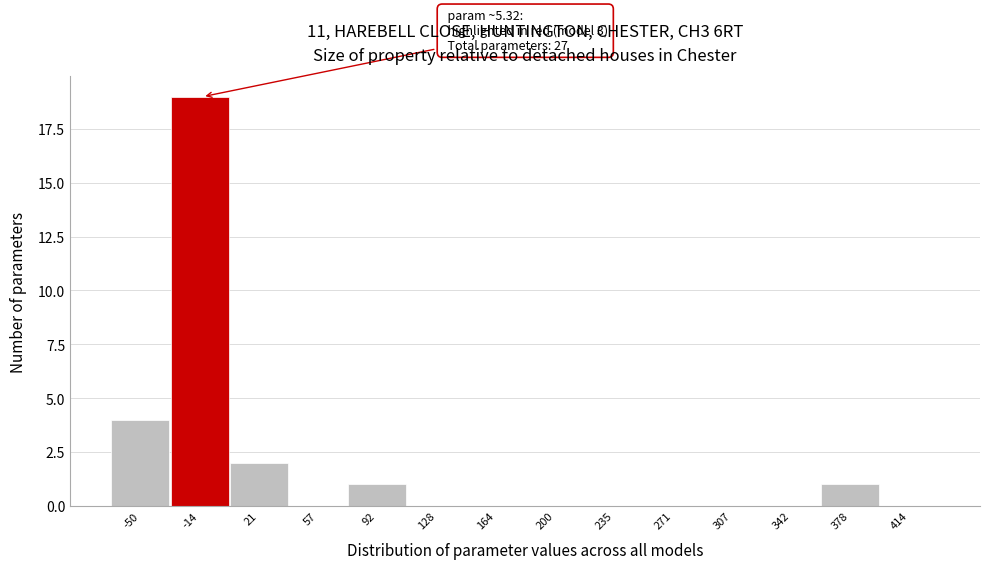

Reading left to right, transcribe all the data shown in this chart.

-50=4	-14=19	21=2	57=0	92=1	128=0	164=0	200=0	235=0	271=0	307=0	342=0	378=1	414=0